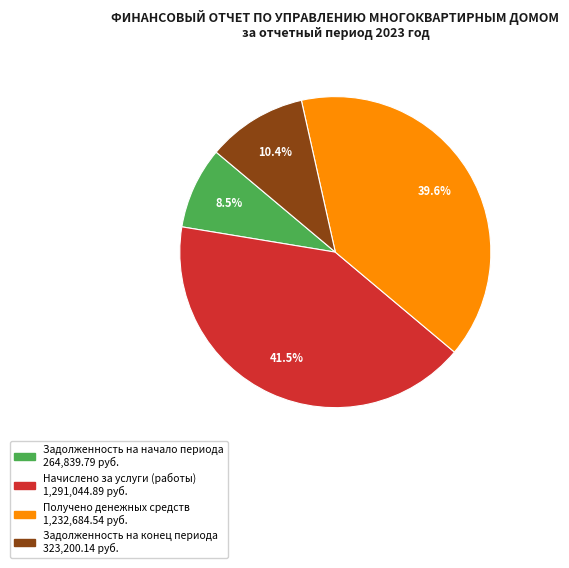

Which has a higher value, Задолженность на начало периода or Получено денежных средств?

Получено денежных средств